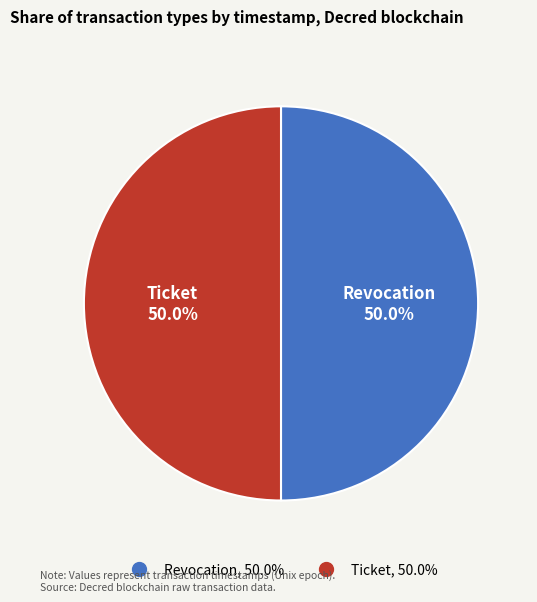

To the nearest percent, what is the combined percentage of Revocation and Ticket?

100%